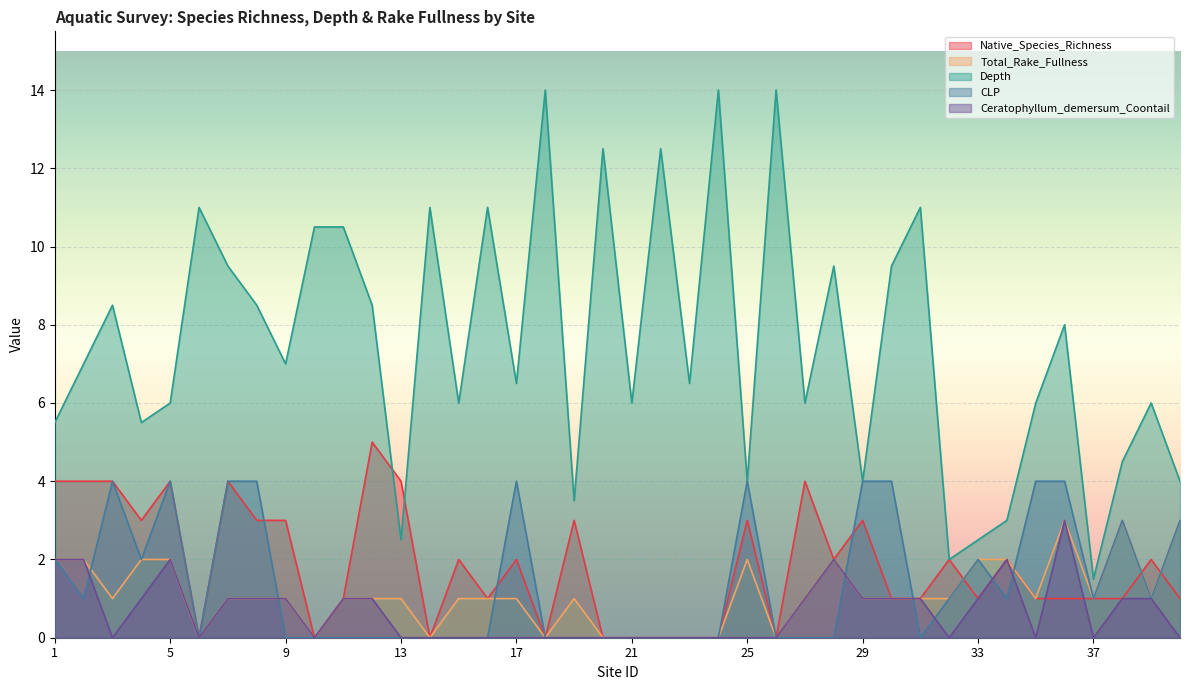

Which series changed the most between 17 and 18?

Depth